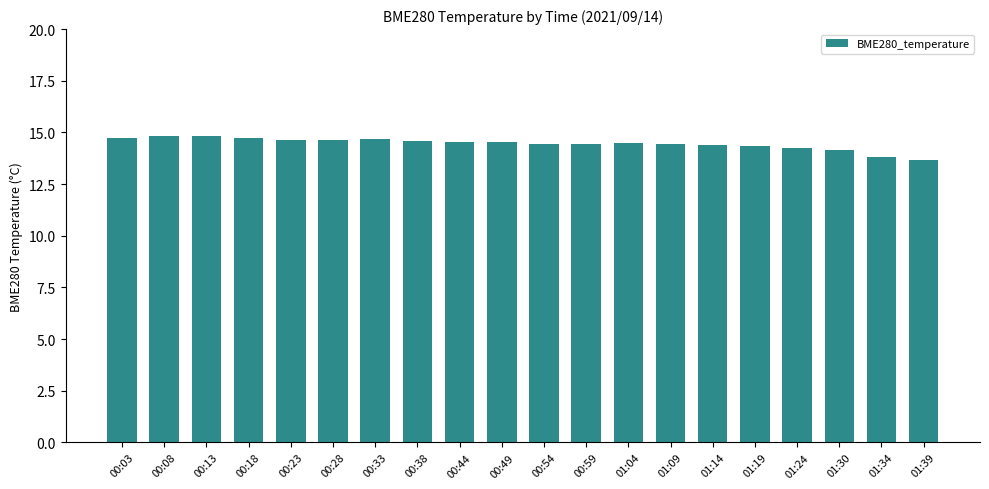

What is the change in value from 00:13 to 01:14?

-0.4